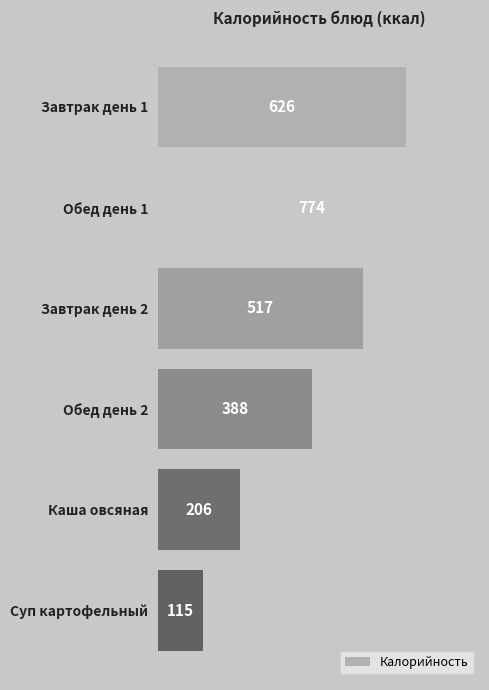

How many data points are less than 517?

3